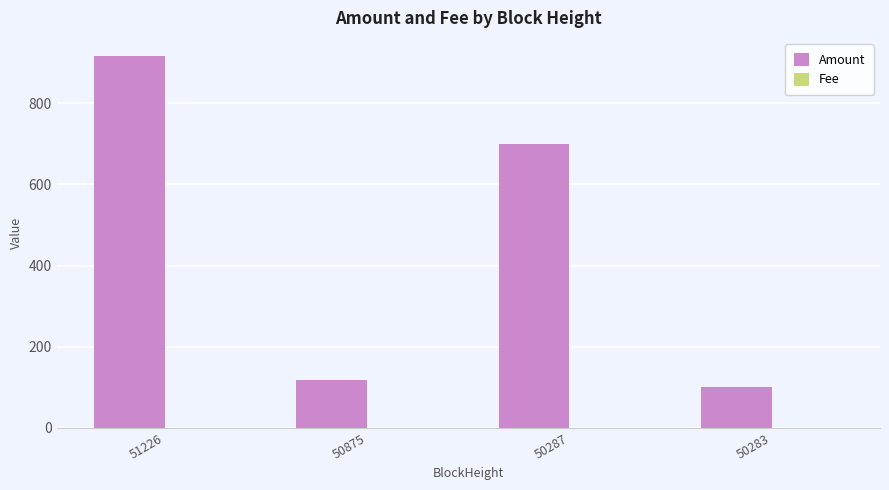

The value of Amount at 50875 is 117.5. True or false?

True